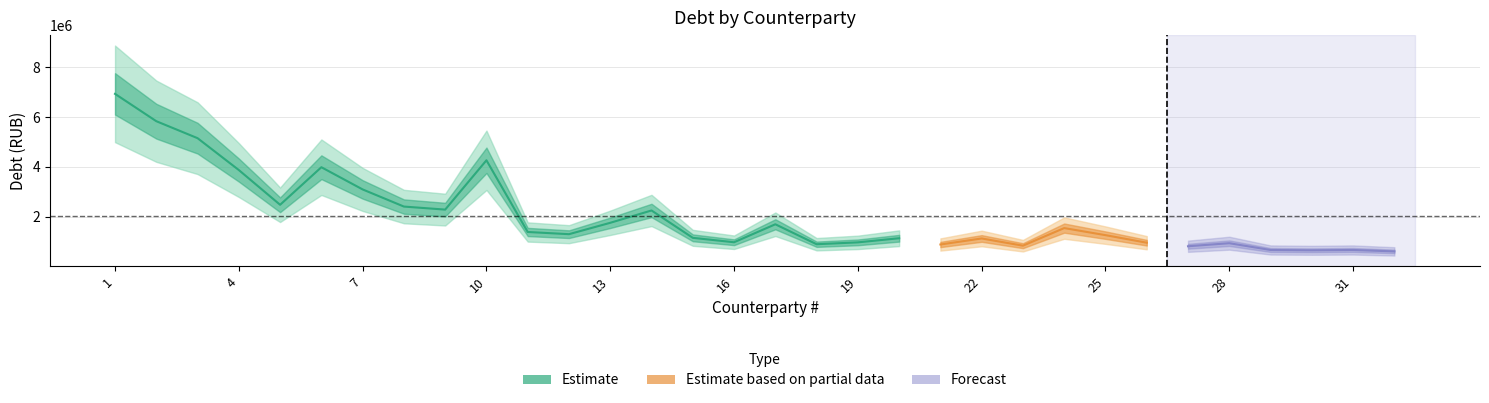

How many lines are shown in the chart?

3